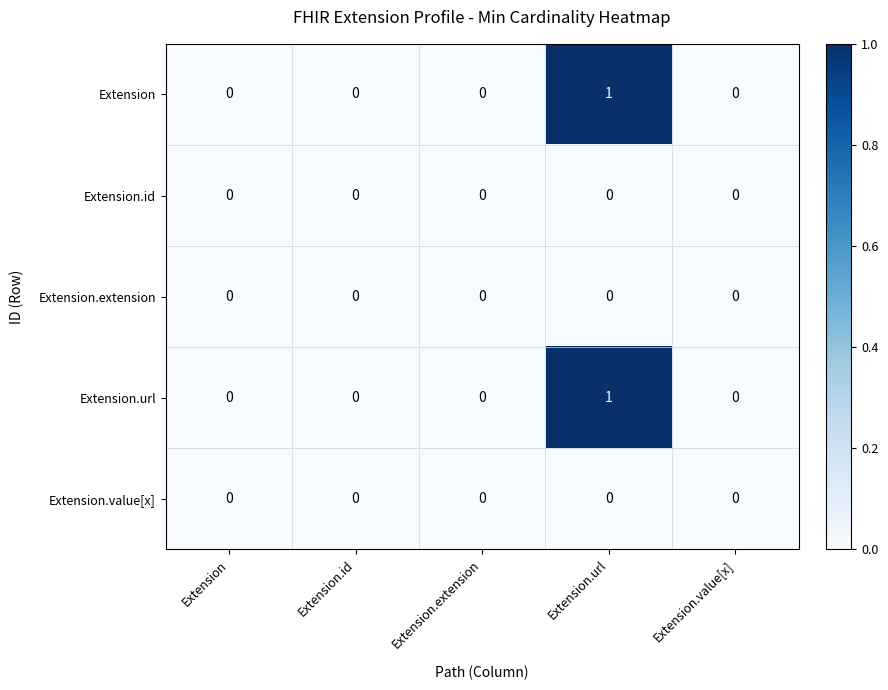

How many Extension values are between 0 and 1?

5